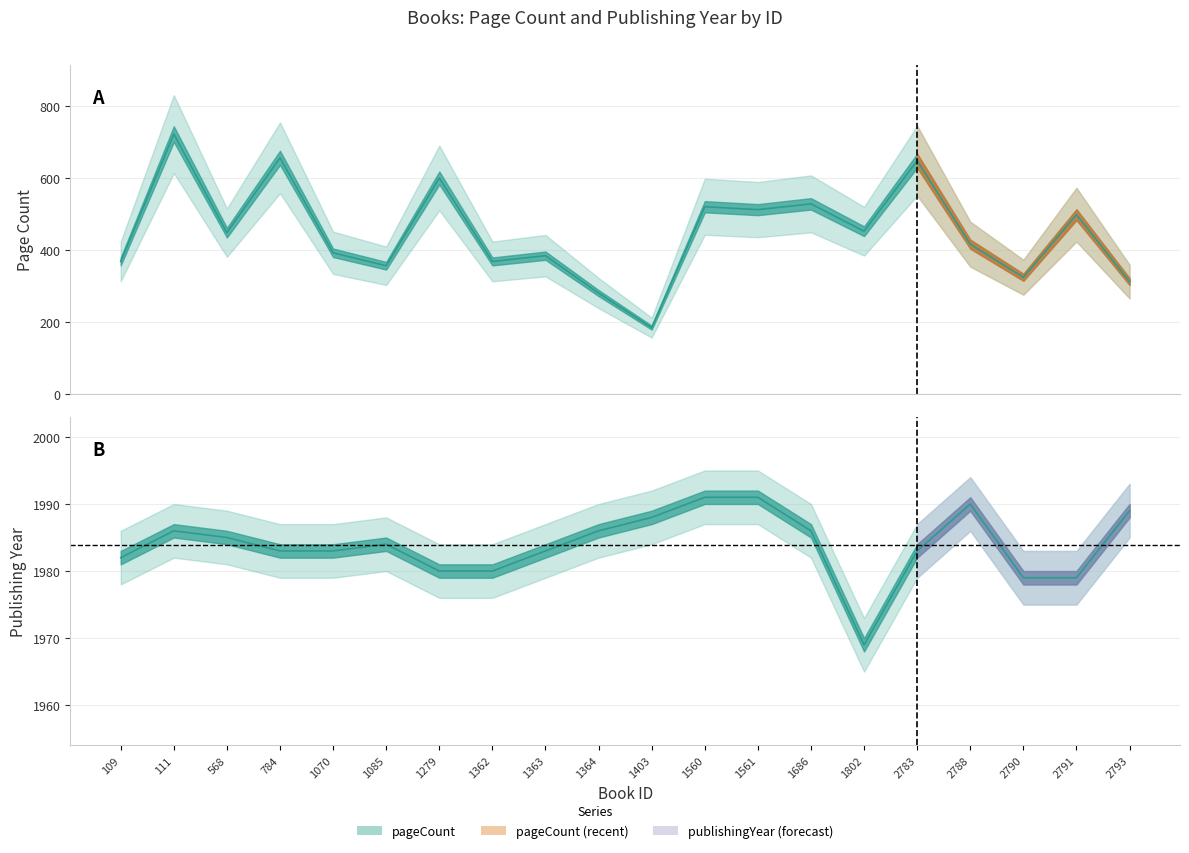

What is the difference between the maximum and minimum values in the pageCount series?

538